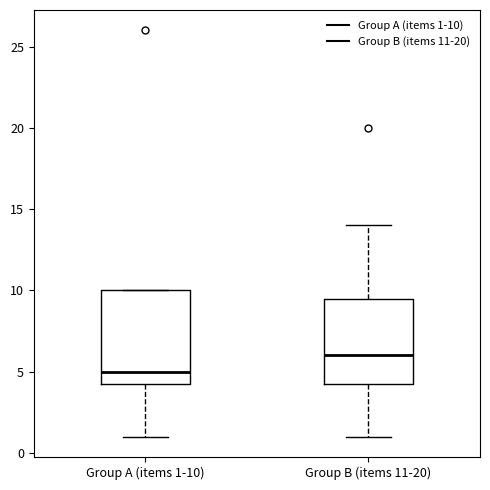

Comparing the boxes themselves (not the whiskers), which one is the tallest?

Group A (items 1-10)